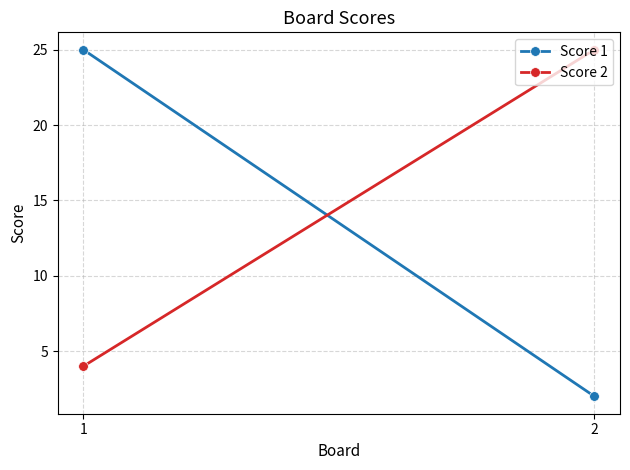

Which category has the lowest value across all series?

2